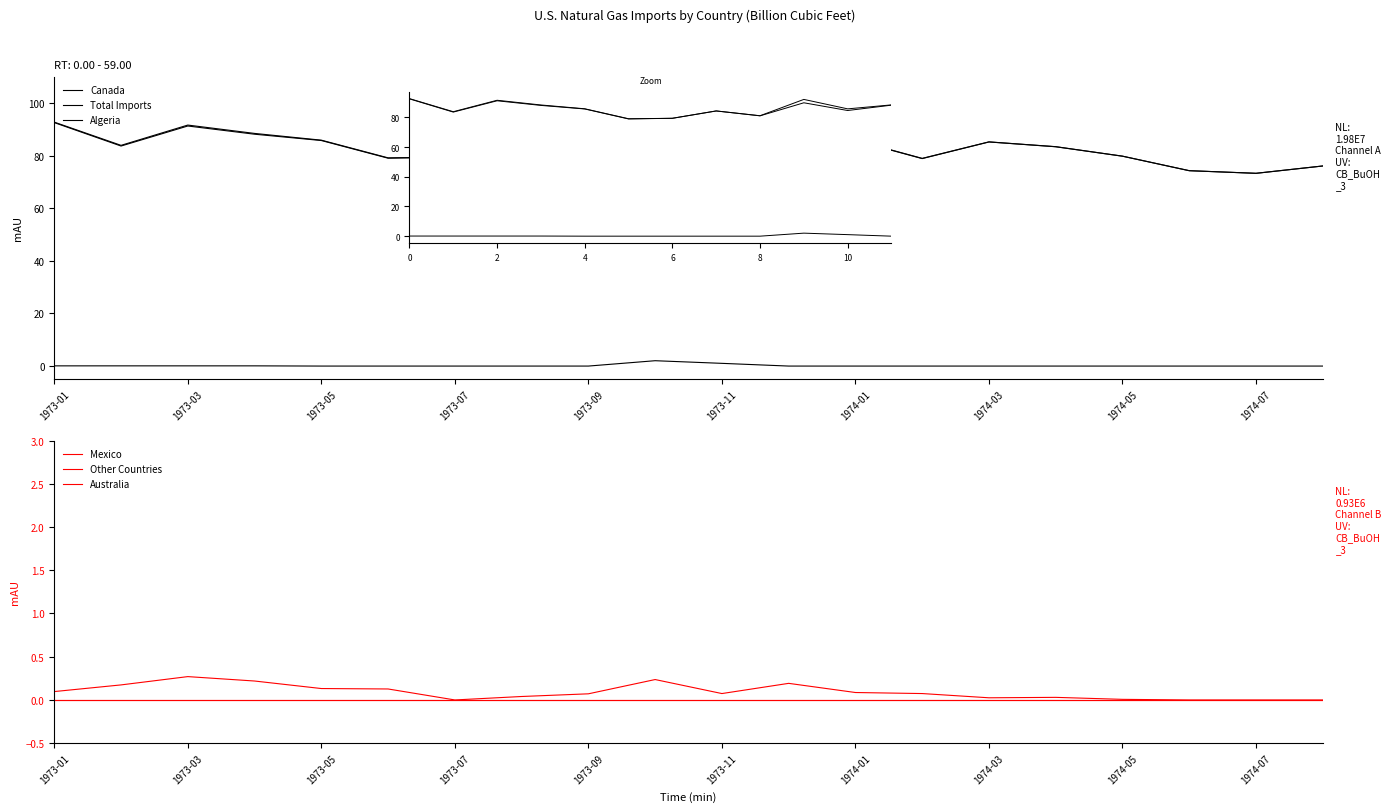

How many data points in Total Imports are less than 84?

10